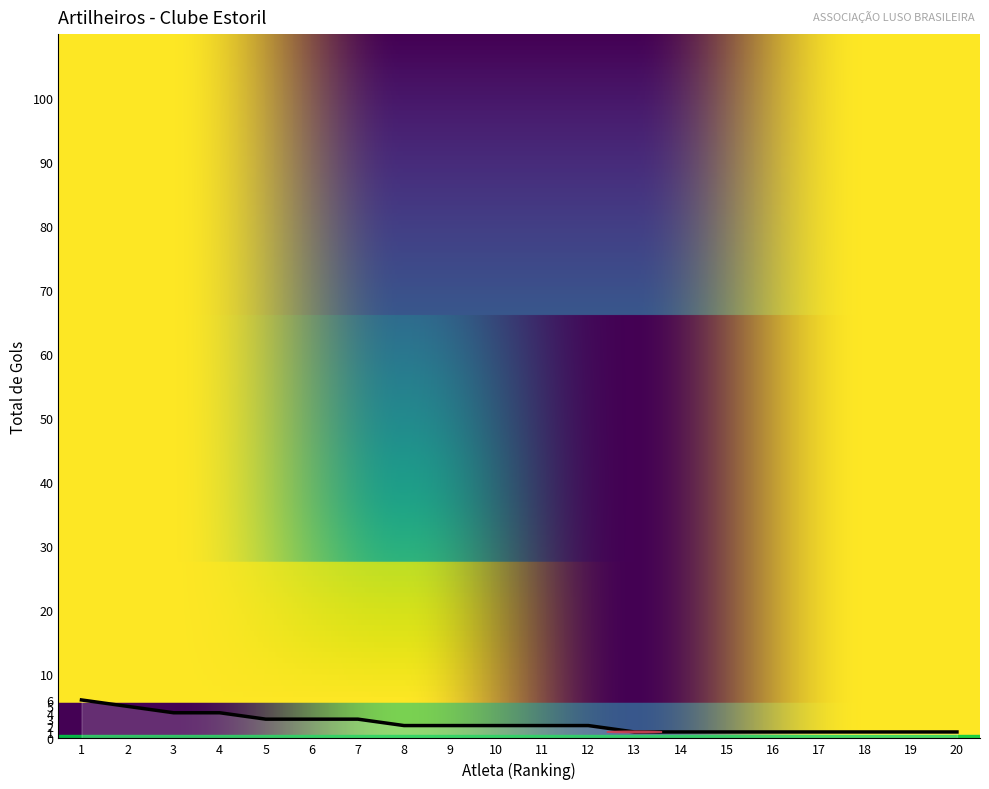

The chart shows a value of 1 at 14. True or false?

True